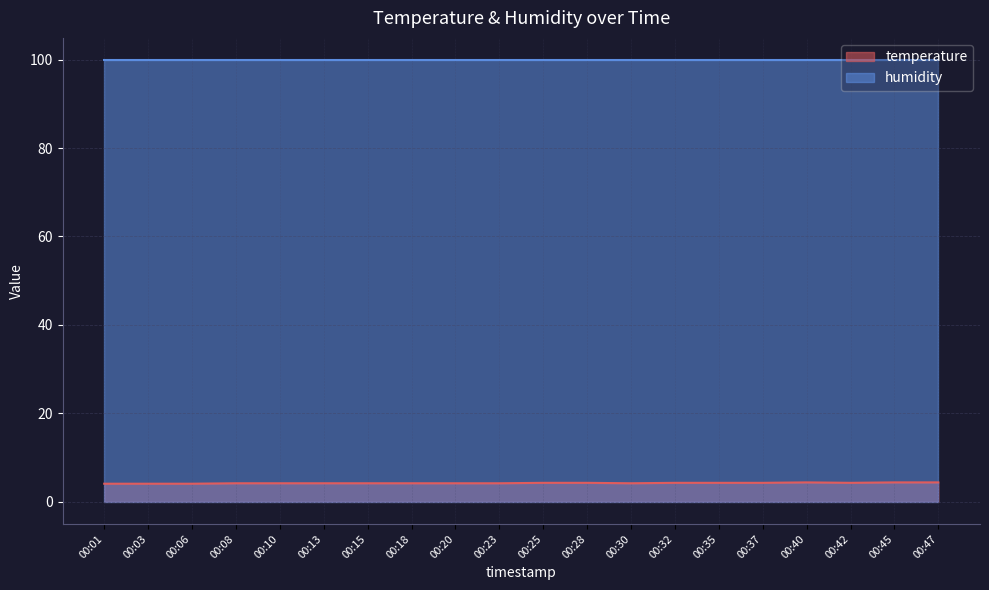

What is the value of the 20th point from the left?

4.4